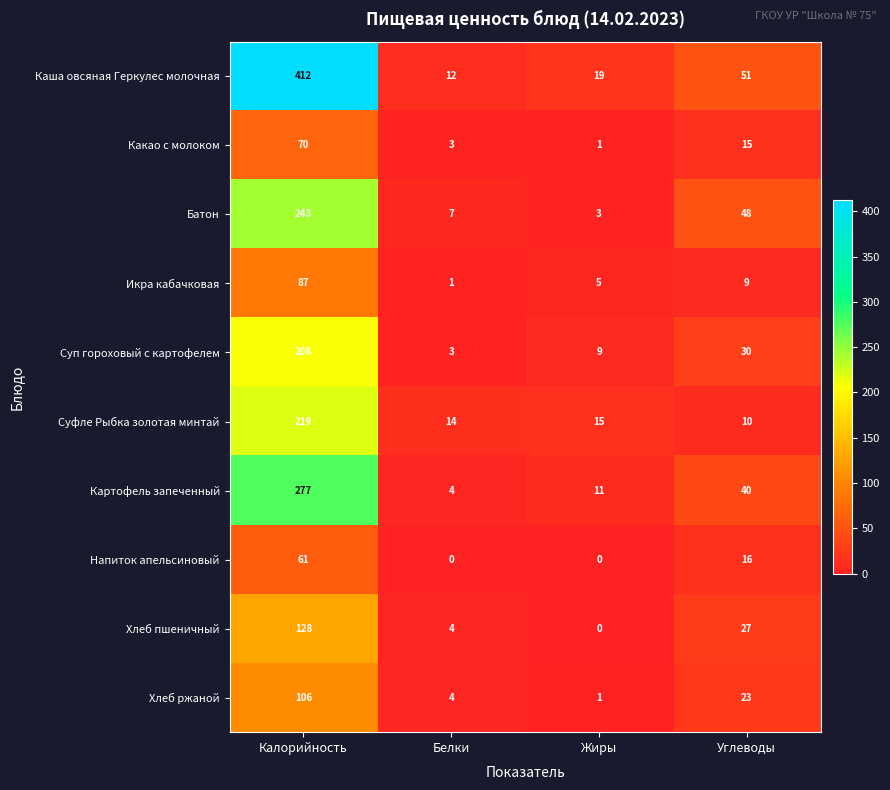

At which category does the chart reach its peak across all series?

Калорийность